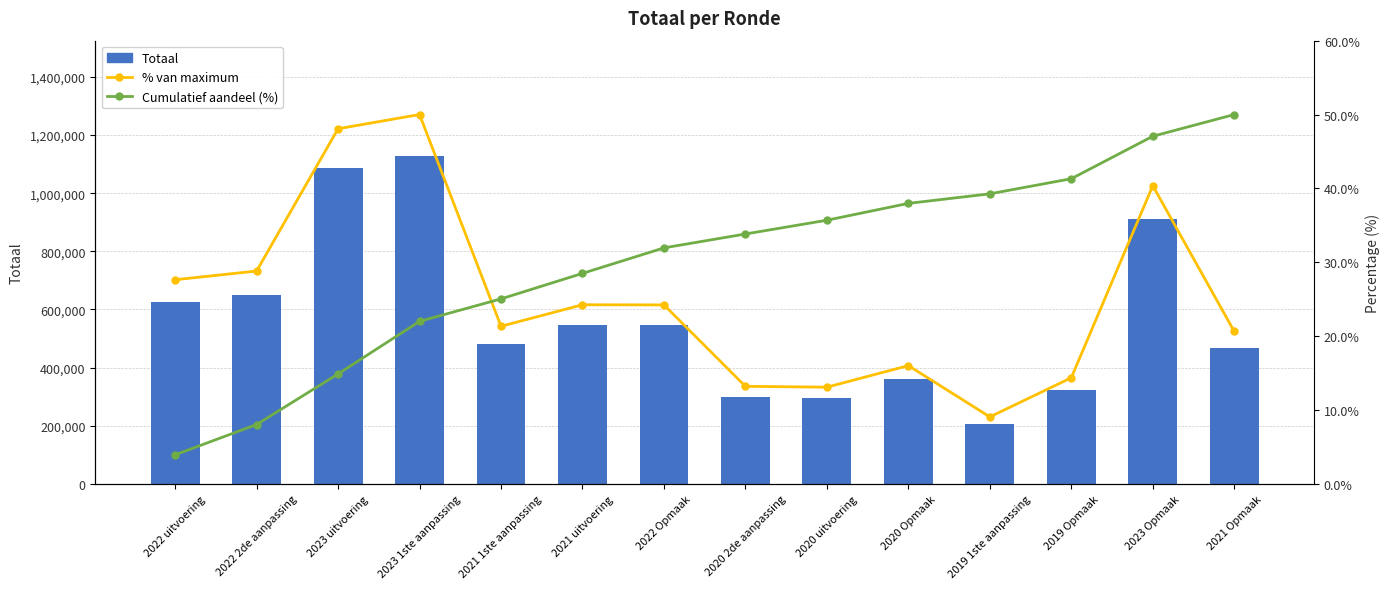

What is the value of the Totaal bar at the 1st from the left?

624224